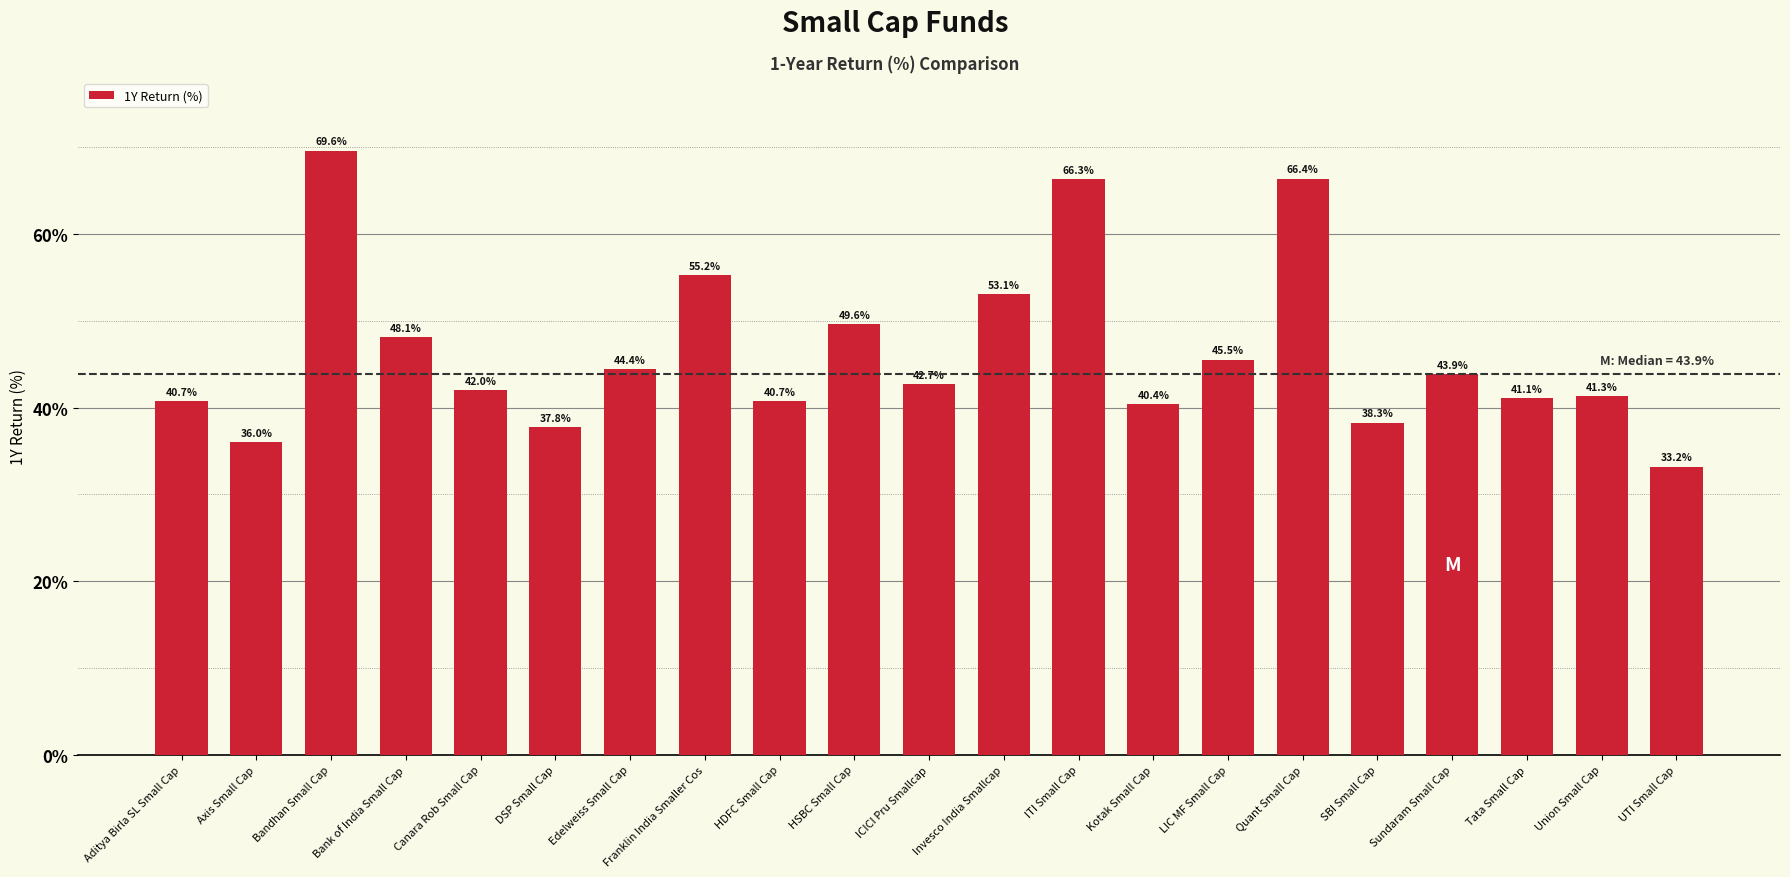

Reading left to right, what are all the values shown in this chart?

40.7	36.0	69.6	48.1	42.0	37.8	44.4	55.2	40.7	49.6	42.7	53.1	66.3	40.4	45.5	66.4	38.3	43.9	41.1	41.3	33.2